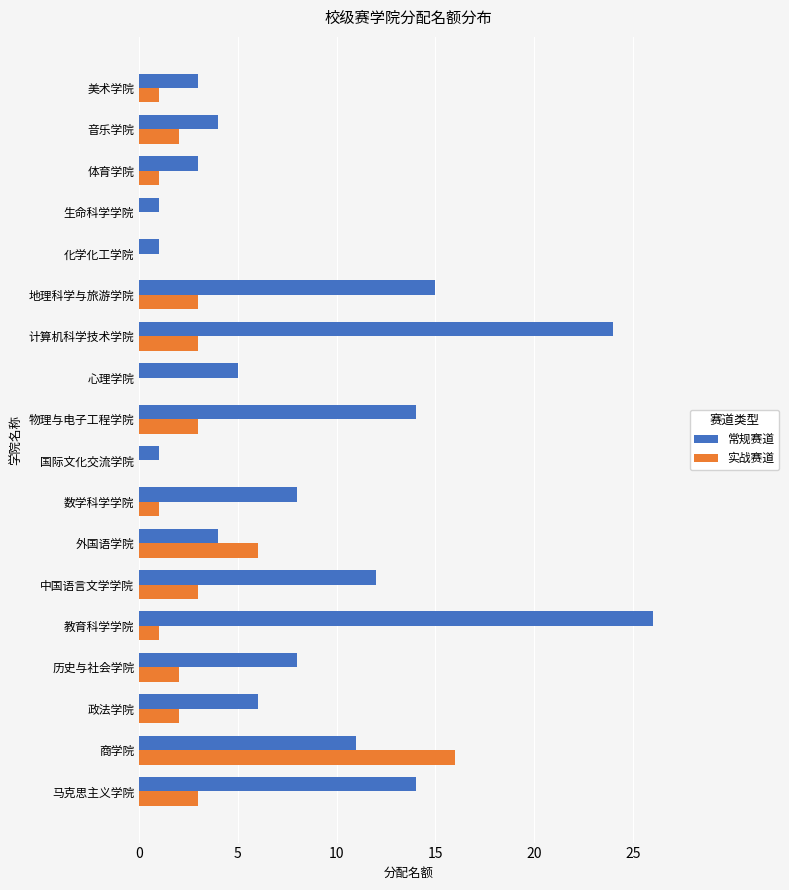

What is the sum of all 常规赛道 values?

160